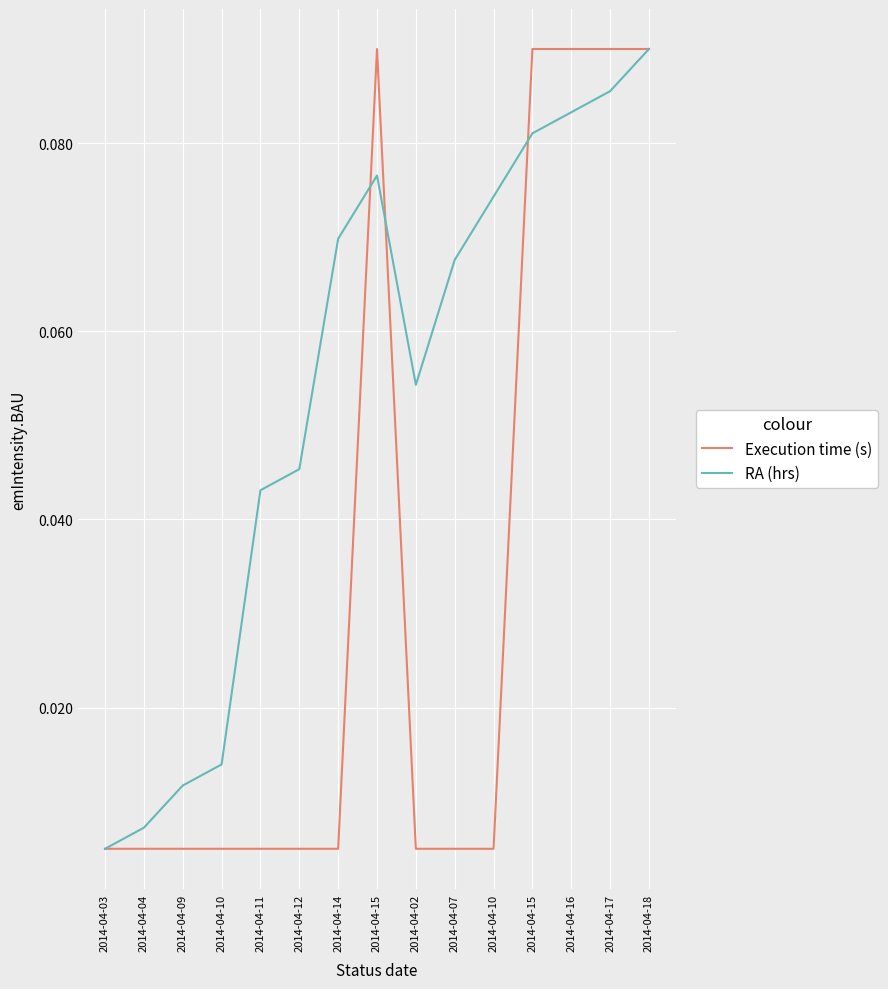

Which has a higher value, 2014-04-09 or 2014-04-16?

2014-04-16